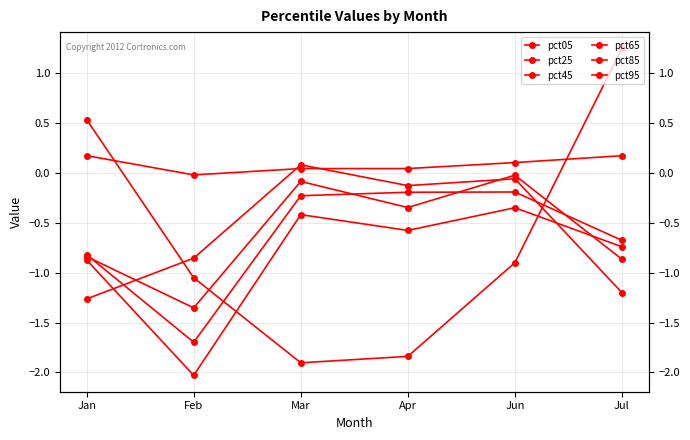

What is the difference between the second highest and minimum values in the pct95 series?

0.2